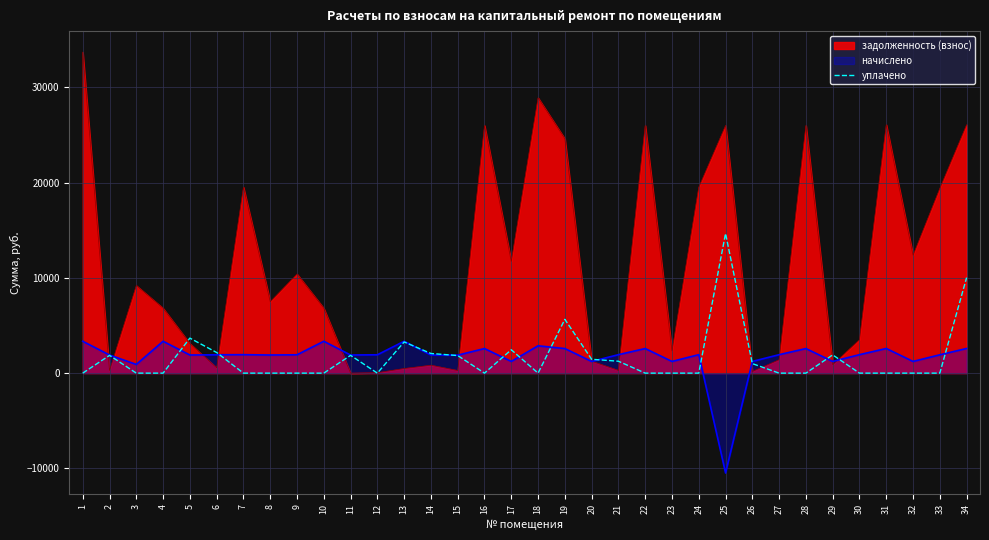

Rank the series by their maximum value, from highest to lowest.

задолженность (взнос), уплачено, начислено